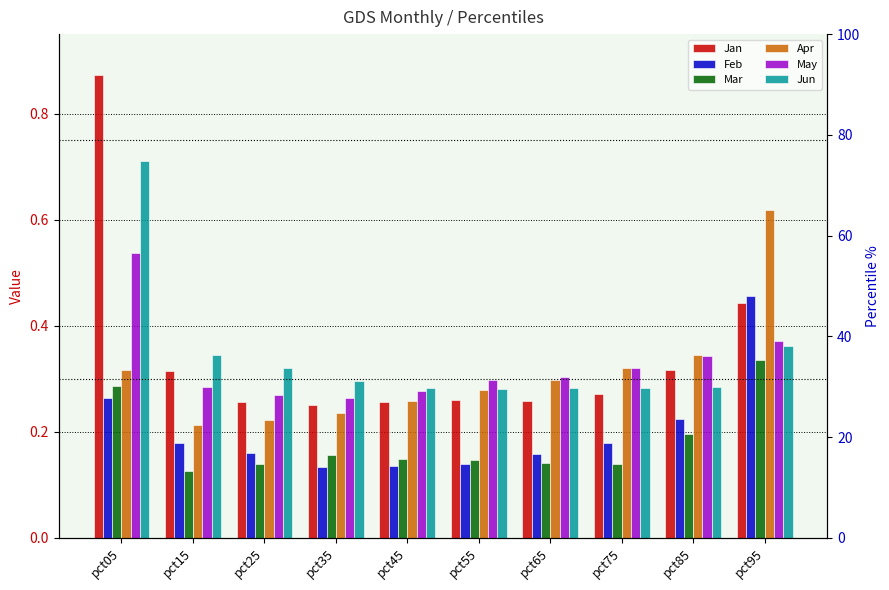

At pct05, list the series in order from smallest to largest.

Feb, Mar, Apr, May, Jun, Jan